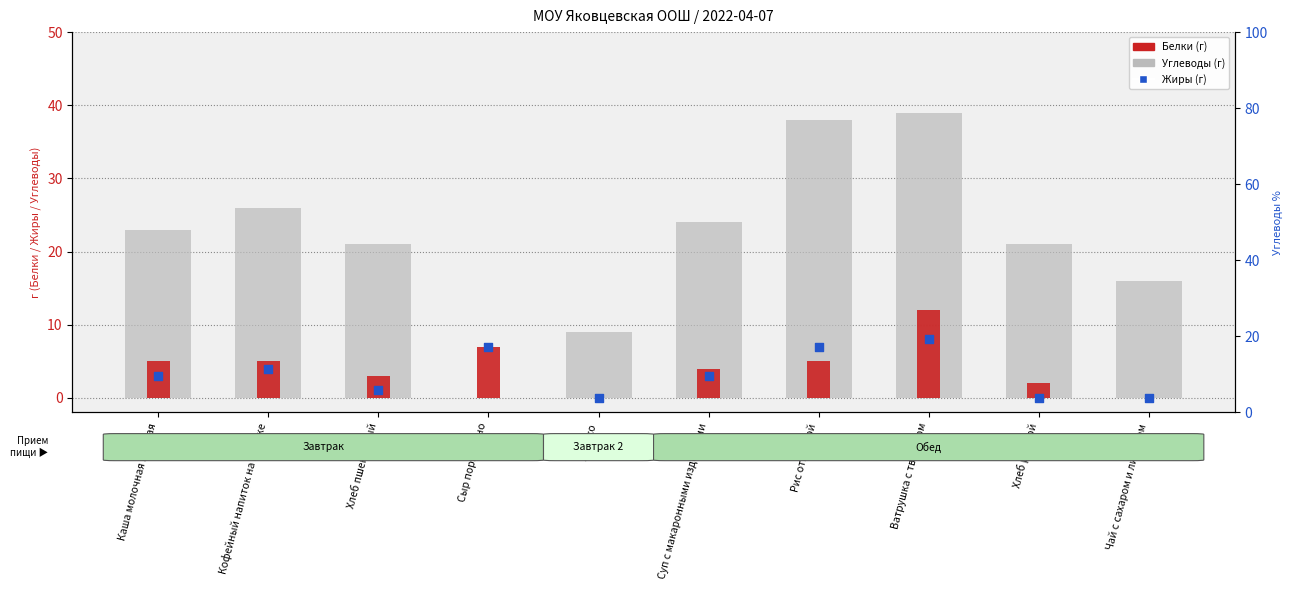

Is the value of Жиры (г) at Яблоко greater than the value of Углеводы (г) at Чай с сахаром и лимоном?

No